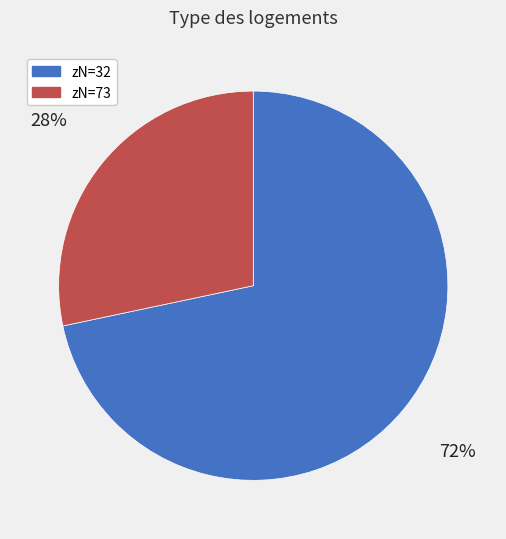

Rank the categories by value from highest to lowest.

zN=32, zN=73